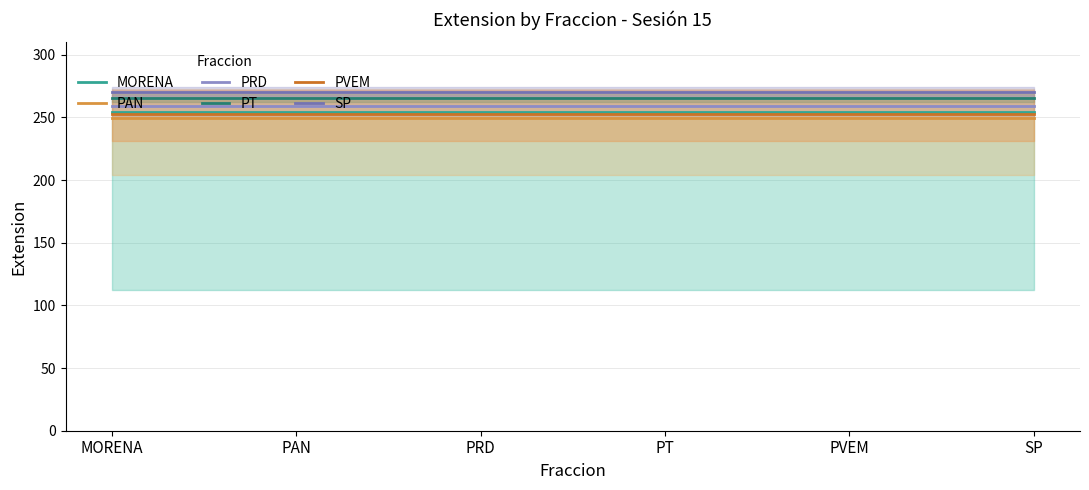

Which series has the largest range (max minus min)?

MORENA